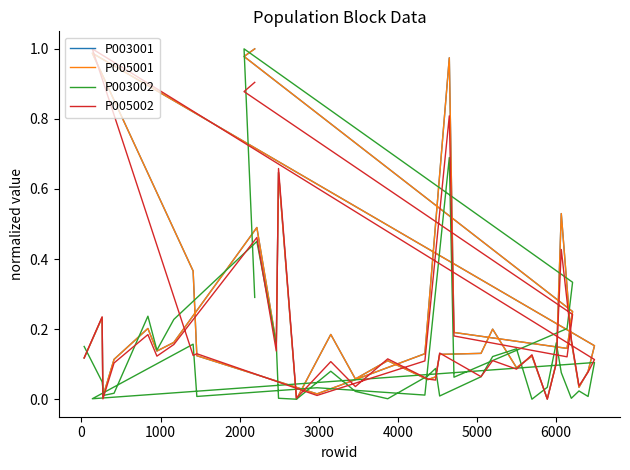

Rank the series by their maximum value, from lowest to highest.

P003001, P005001, P003002, P005002